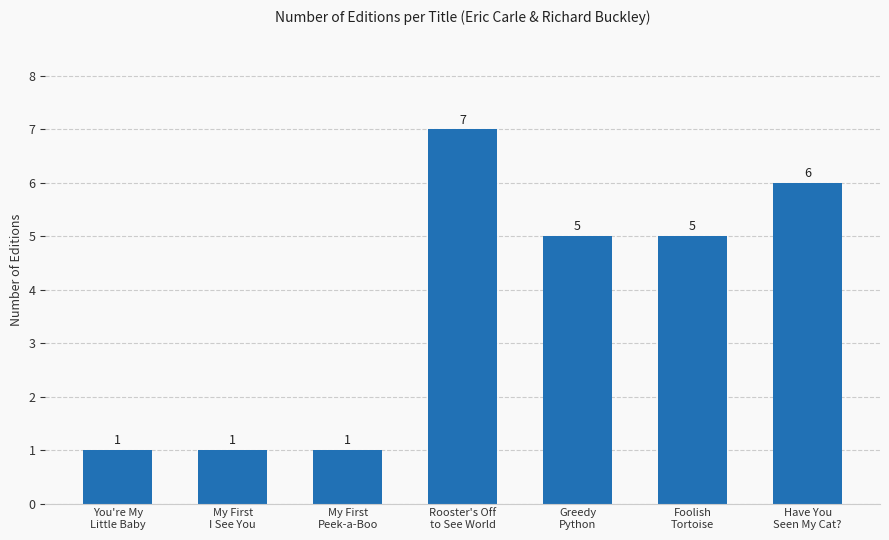

The value at You're My
Little Baby is 1. True or false?

True